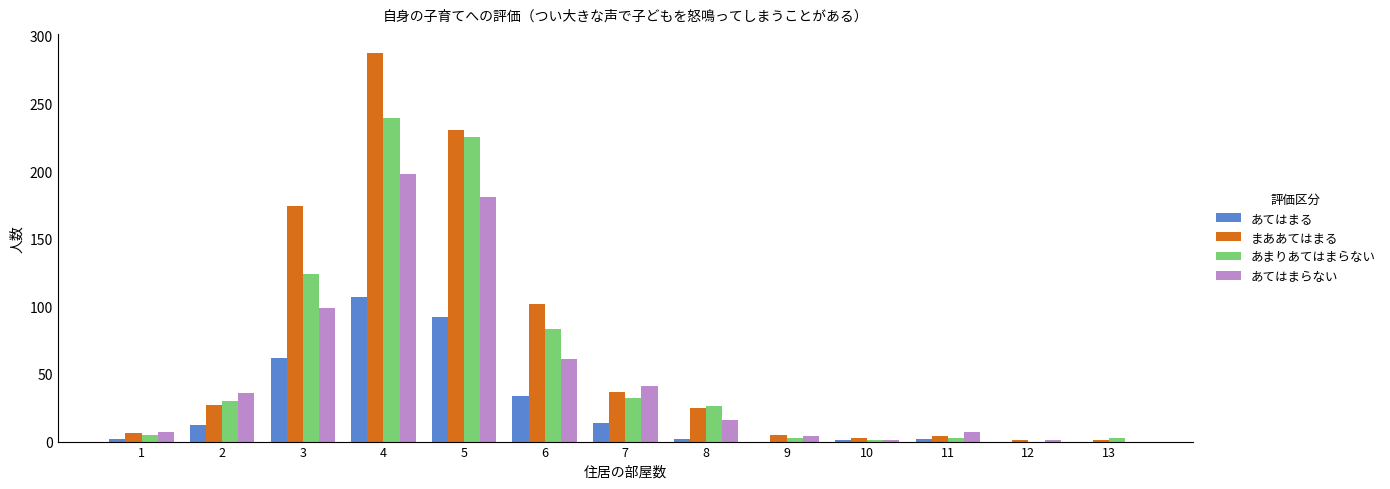

What is the sum of all あてはまらない values?

652